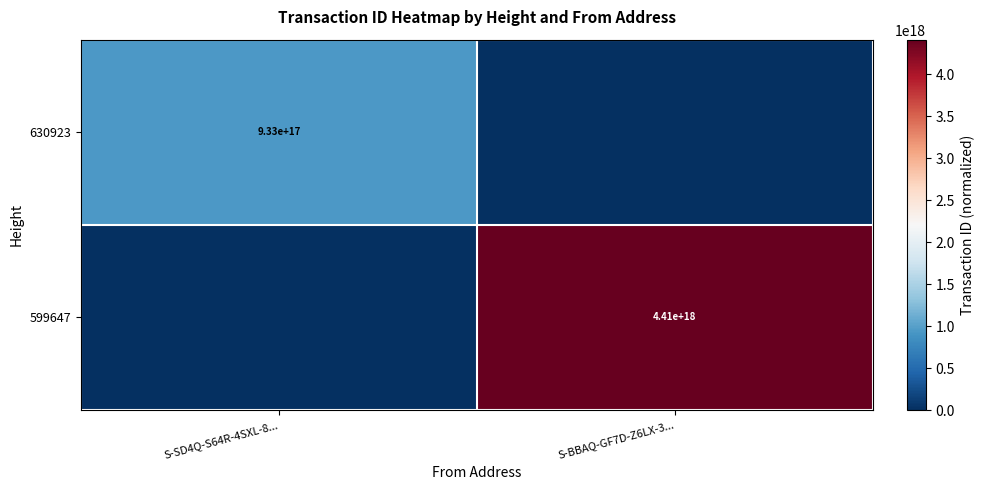

The value of 630923 at S-SD4Q-S64R-4SXL-8... is 358395227707478592. True or false?

False